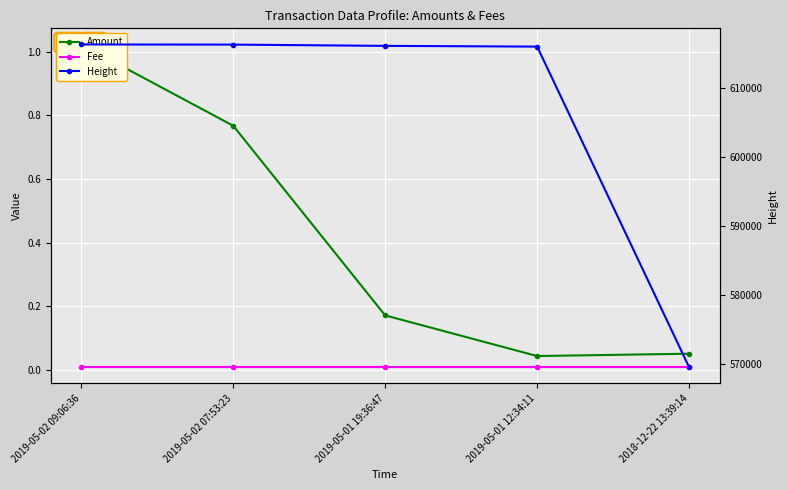

Which series has the largest total across all categories?

Height